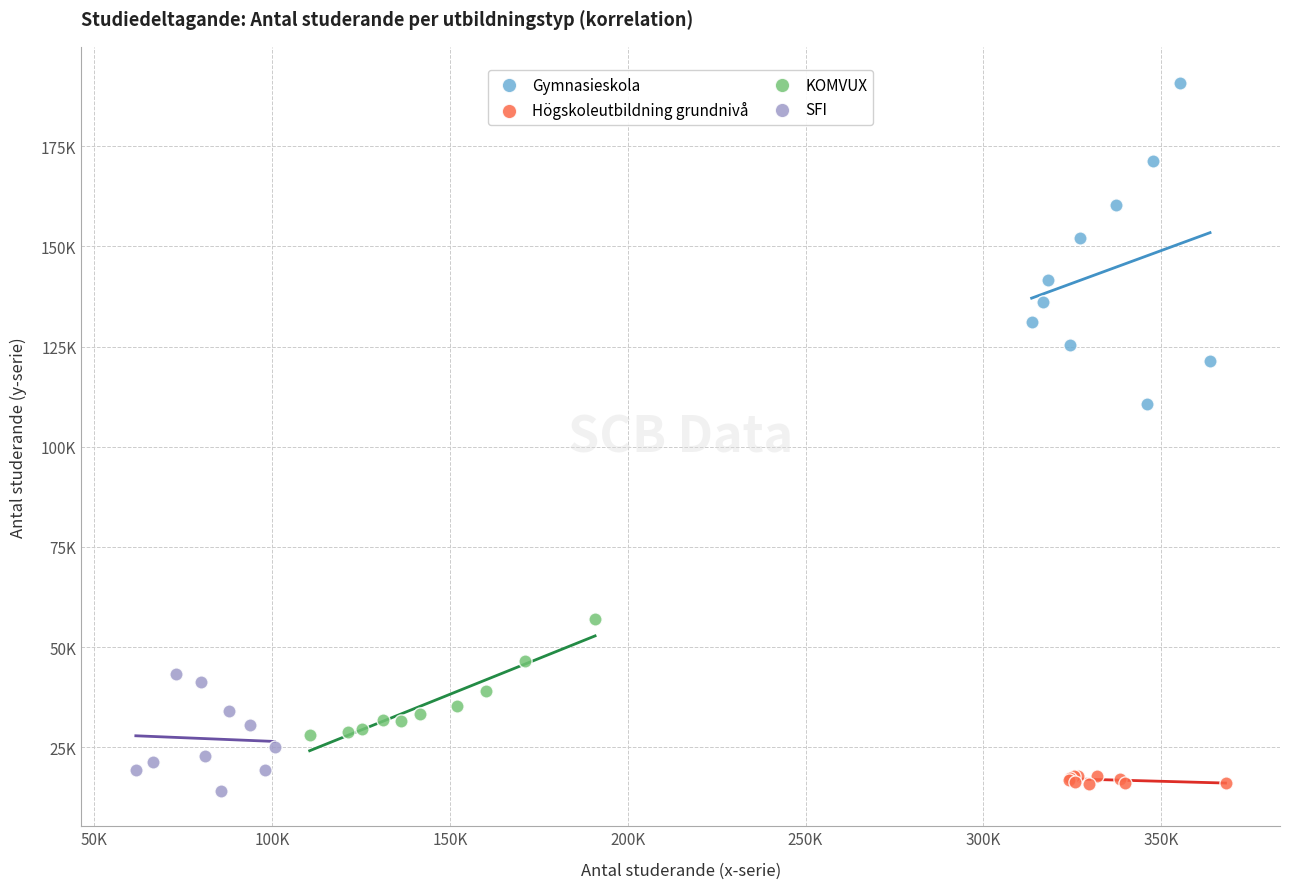

What are all the series names shown in the legend?

Gymnasieskola, Högskoleutbildning grundnivå, KOMVUX, SFI